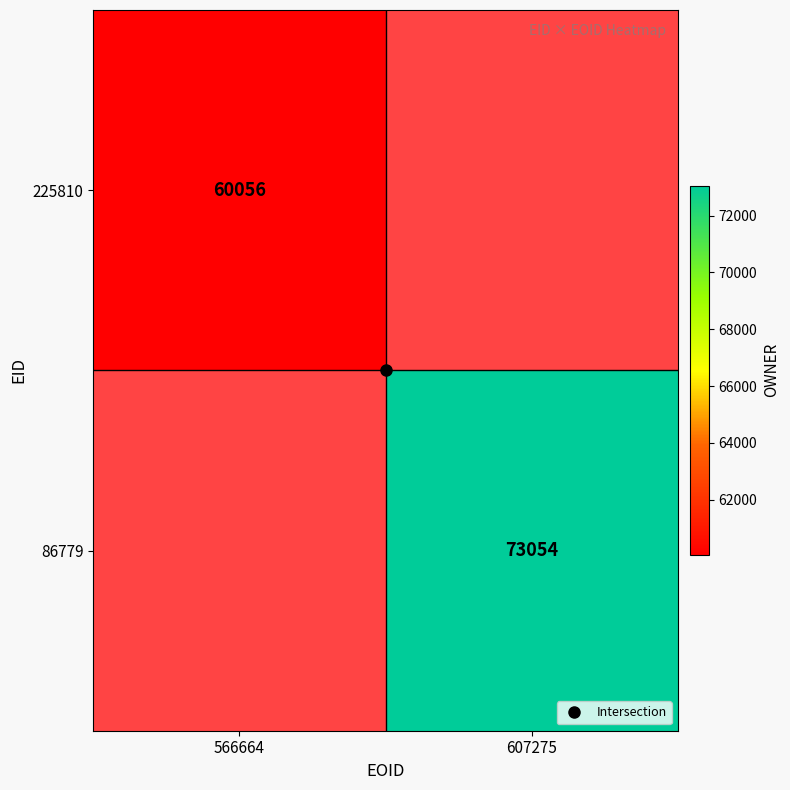

Which series has the largest range (max minus min)?

225810